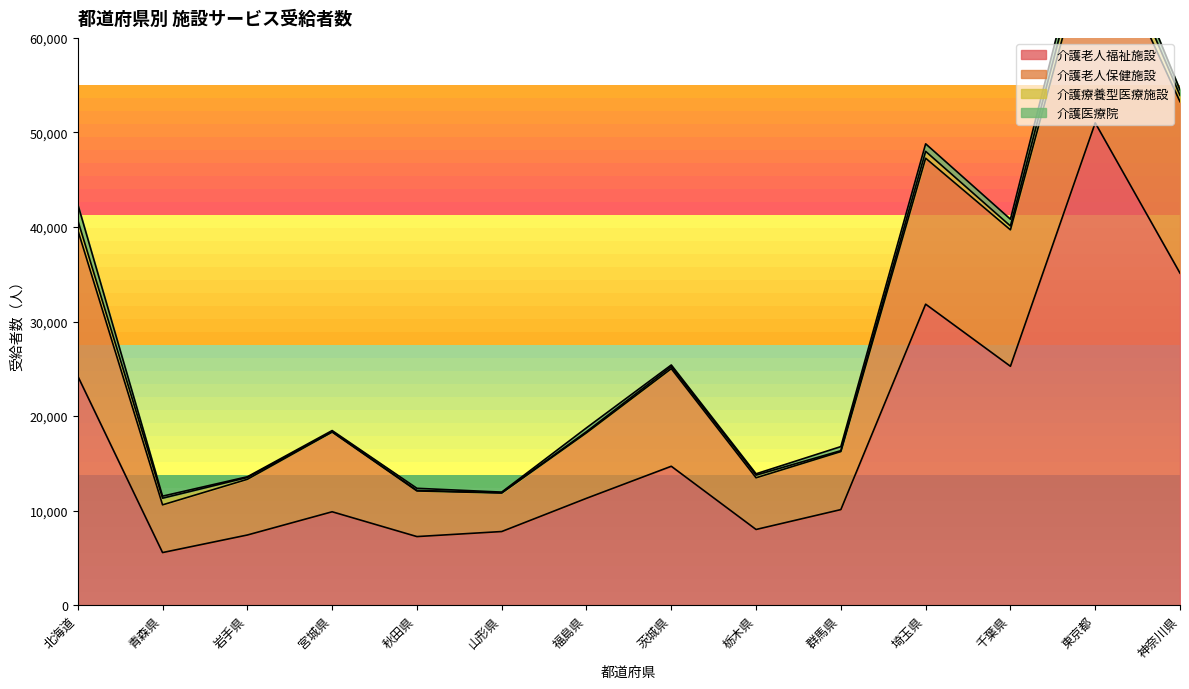

The value of 介護老人福祉施設 at 岩手県 is 7421. True or false?

True